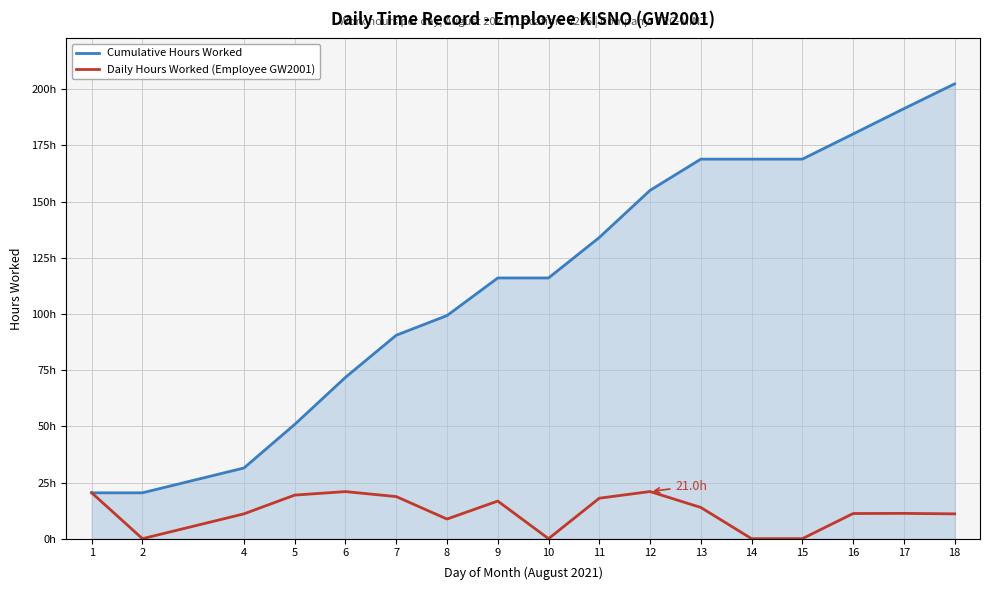

Rank the series by their average value, from lowest to highest.

Daily Hours Worked (Employee GW2001), Cumulative Hours Worked